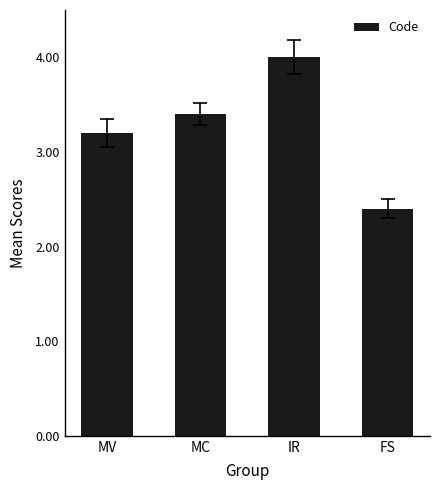

What is the greatest value displayed?

4.0